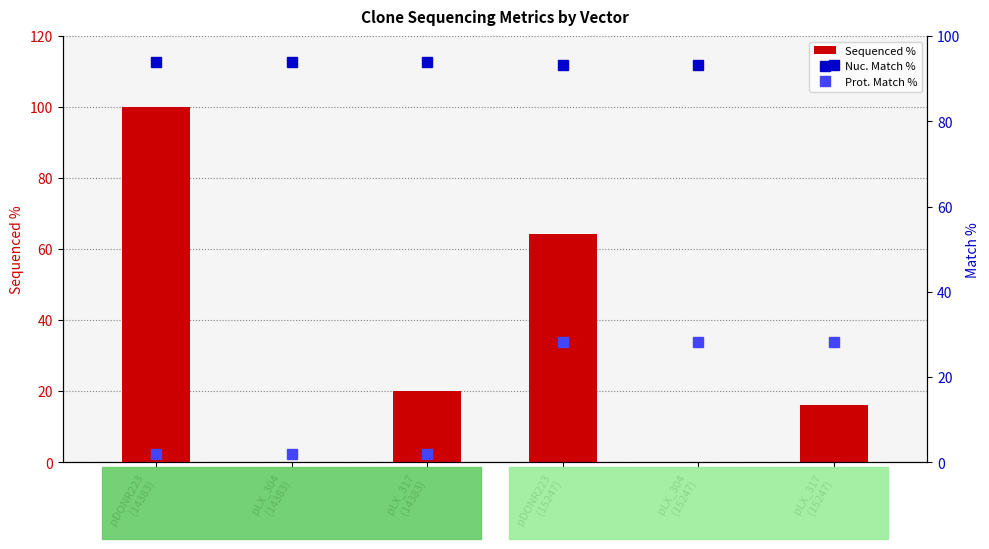

Reading right to left, what are all the values shown in this chart?

Sequenced %: pLX_317
(15247)=16.1	pLX_304
(15247)=0.0	pDONR223
(15247)=64.4	pLX_317
(14383)=20.1	pLX_304
(14383)=0.0	pDONR223
(14383)=100.0
Nuc. Match %: pLX_317
(15247)=93.2	pLX_304
(15247)=93.2	pDONR223
(15247)=93.2	pLX_317
(14383)=93.9	pLX_304
(14383)=93.9	pDONR223
(14383)=93.9
Prot. Match %: pLX_317
(15247)=28.2	pLX_304
(15247)=28.2	pDONR223
(15247)=28.2	pLX_317
(14383)=1.9	pLX_304
(14383)=1.9	pDONR223
(14383)=1.9